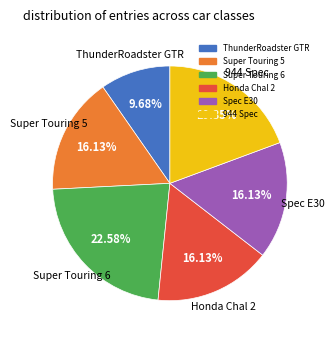

Which category has the biggest portion of the pie?

Super Touring 6